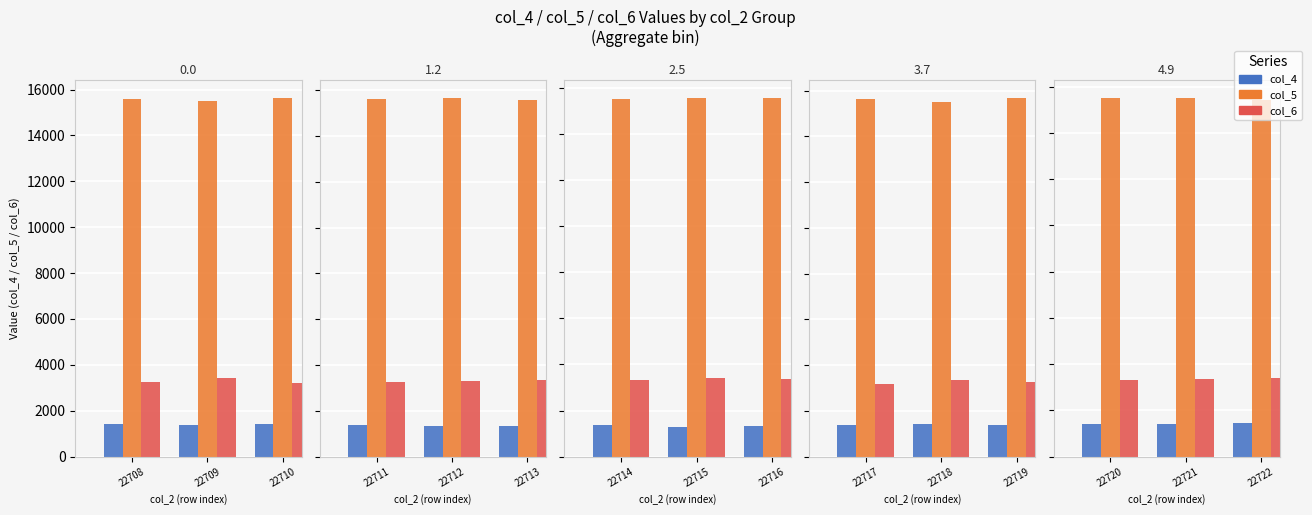

At which label does col_5 first exceed 15496?

22720